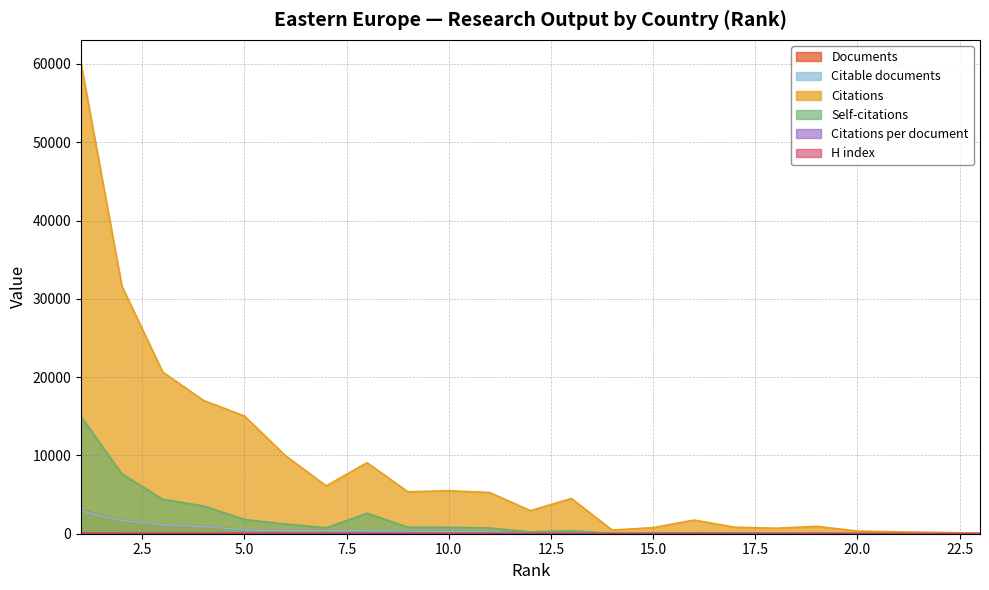

What is the approximate value of Documents at 1?

2996.0